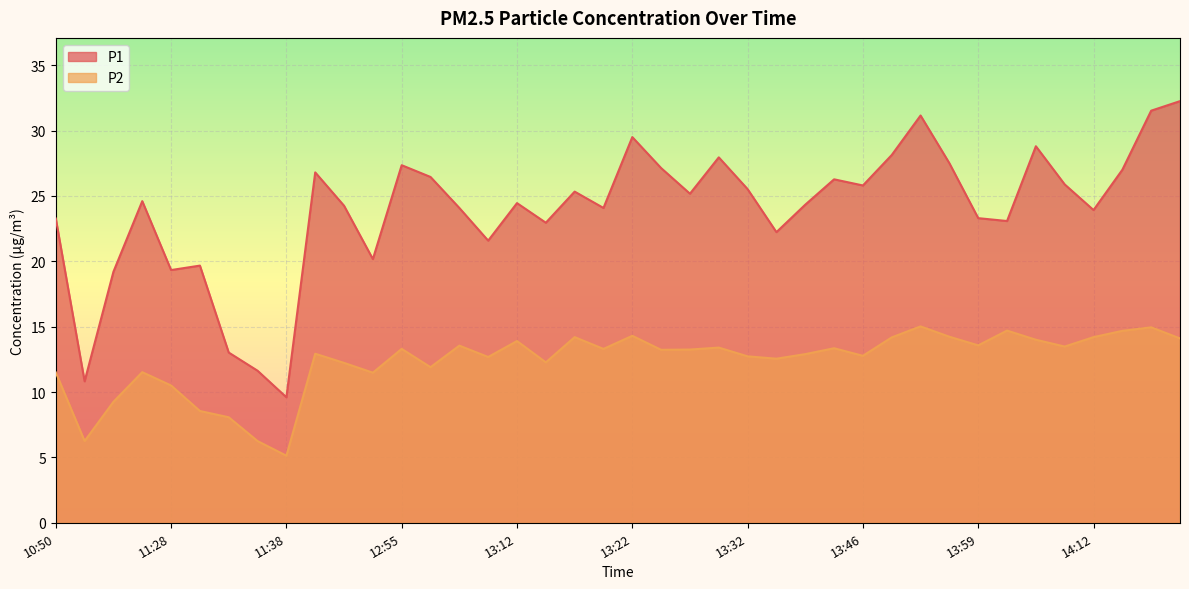

What is the value of the P1 point at the 18th from the left?

22.9